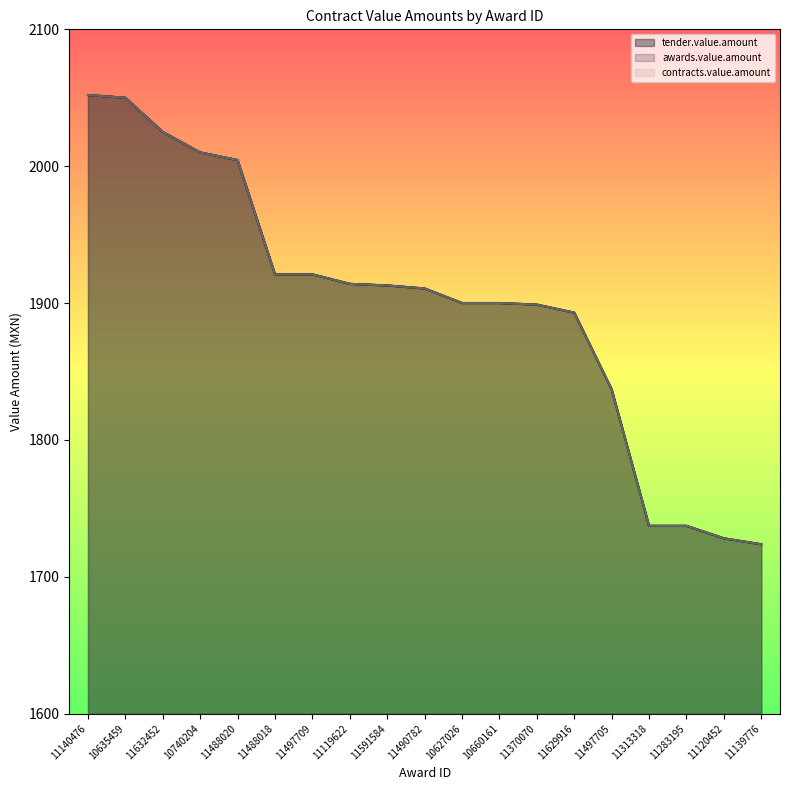

How many data points in awards.value.amount are above 1910?

10